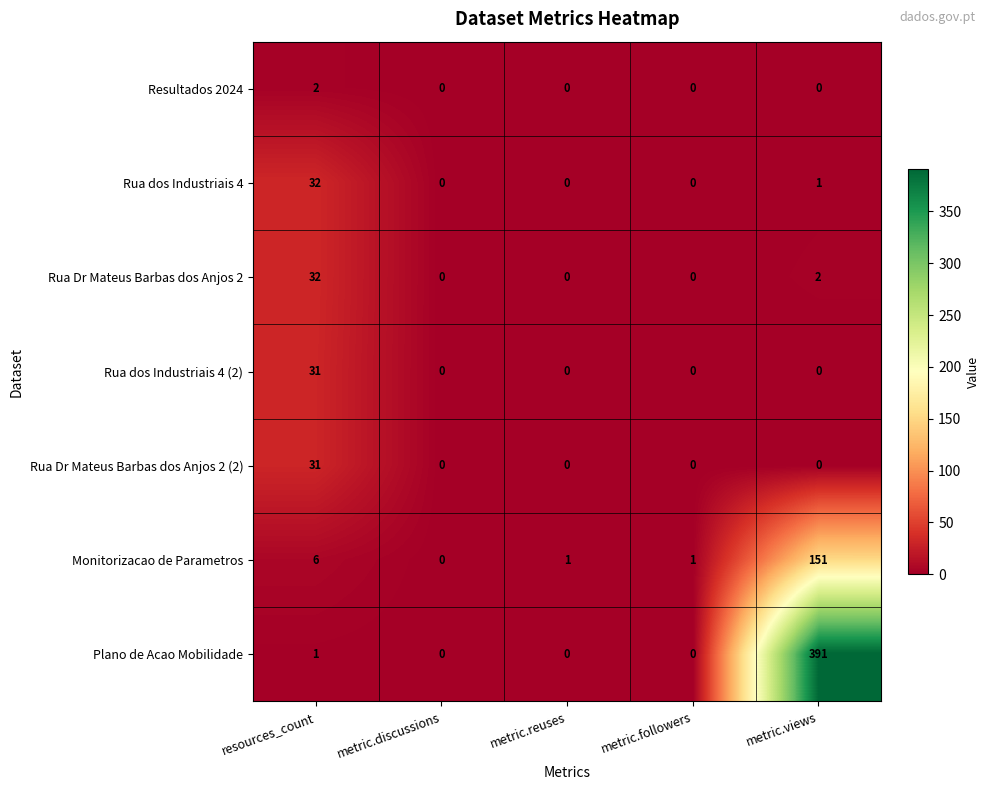

Which series has the largest range (max minus min)?

Plano de Acao Mobilidade